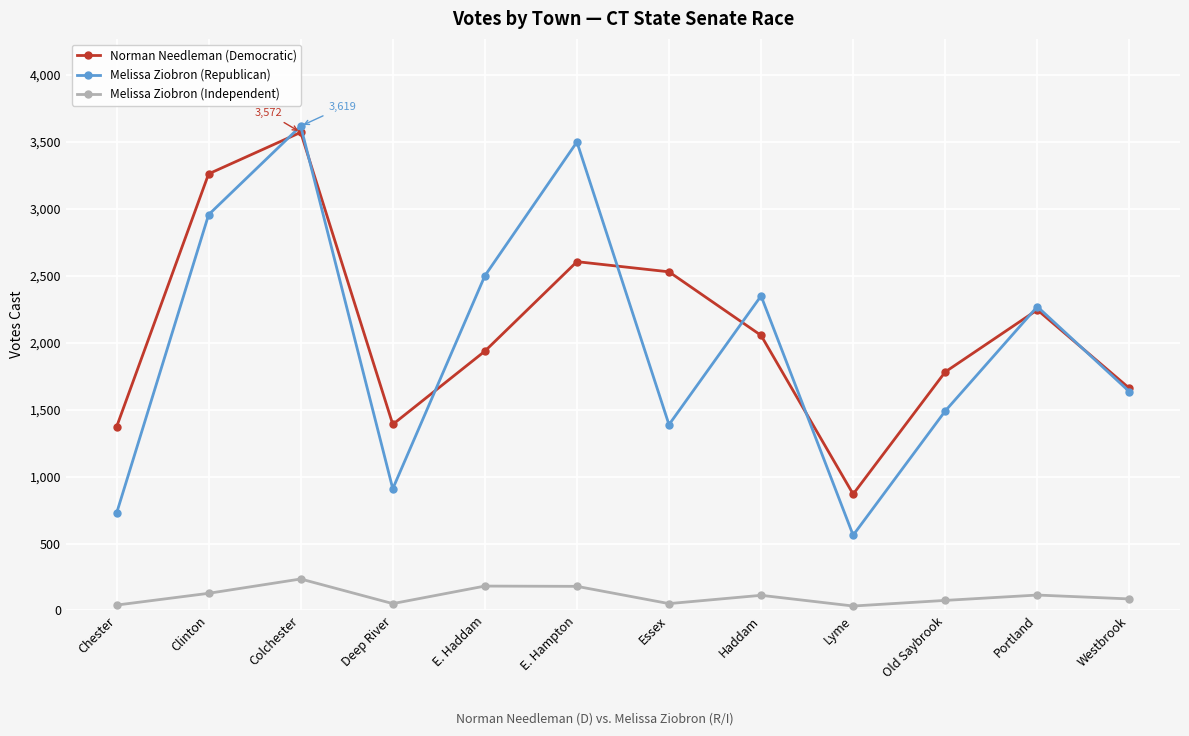

True or false: Melissa Ziobron (Republican) has a value of 1490 at Old Saybrook.

True